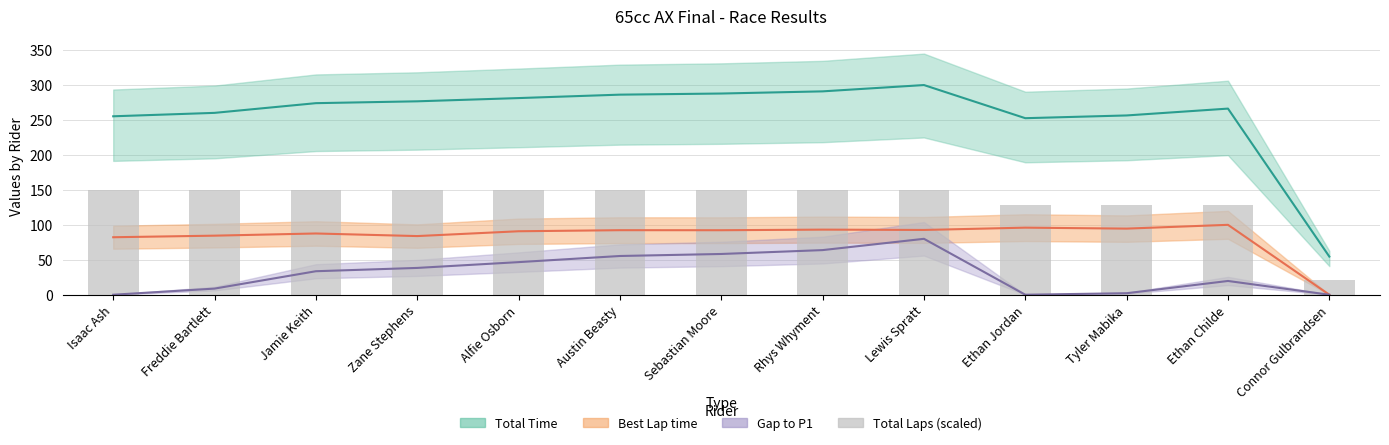

What is the average value?

135.2